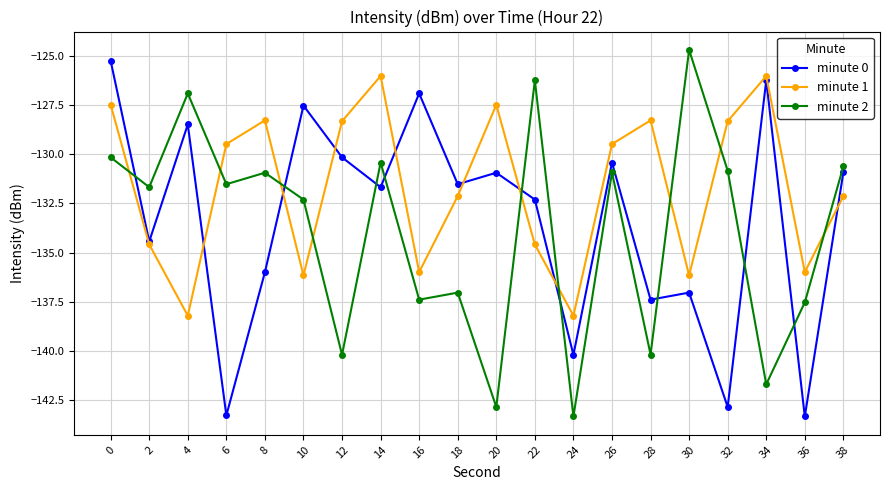

What is the value of the minute 2 point at the 12th from the left?

-126.2